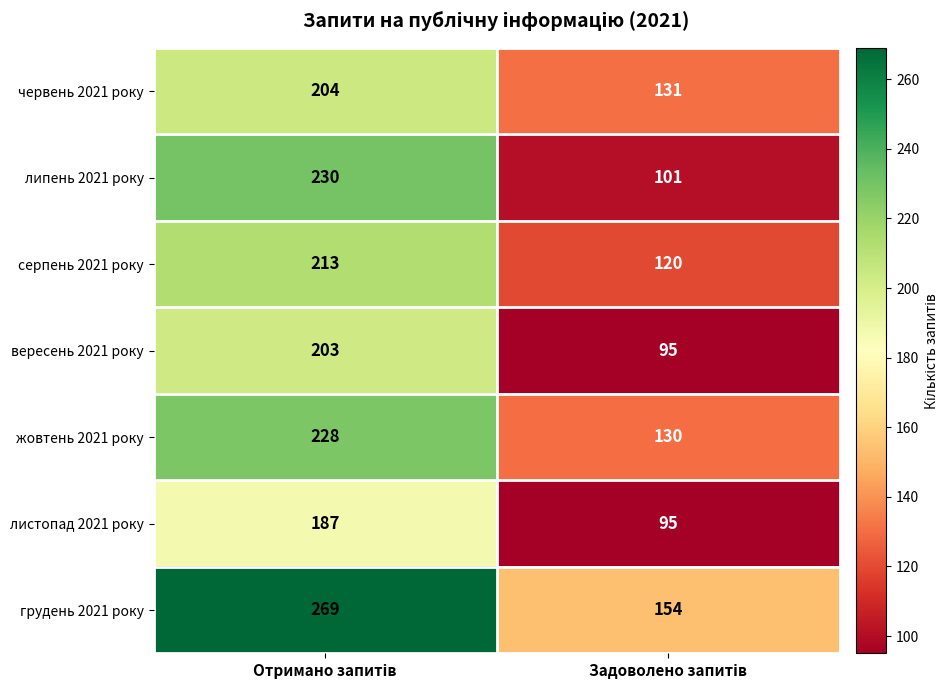

What is the minimum value shown in the chart?

95